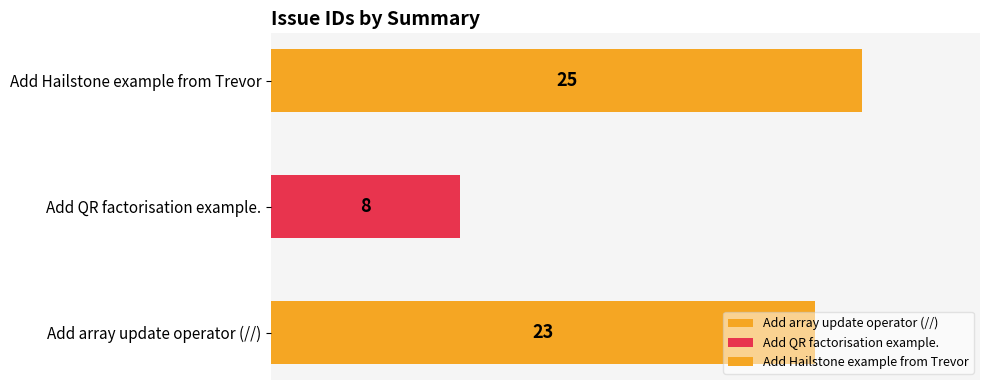

What is the average value?

19